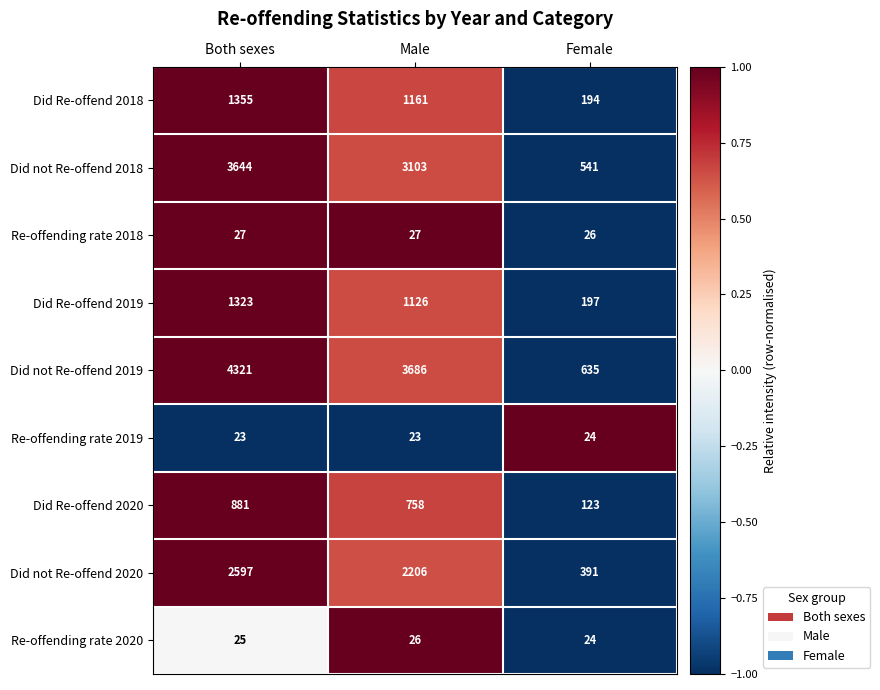

What is the difference between the maximum and minimum values in the Did Re-offend 2018 series?

1161